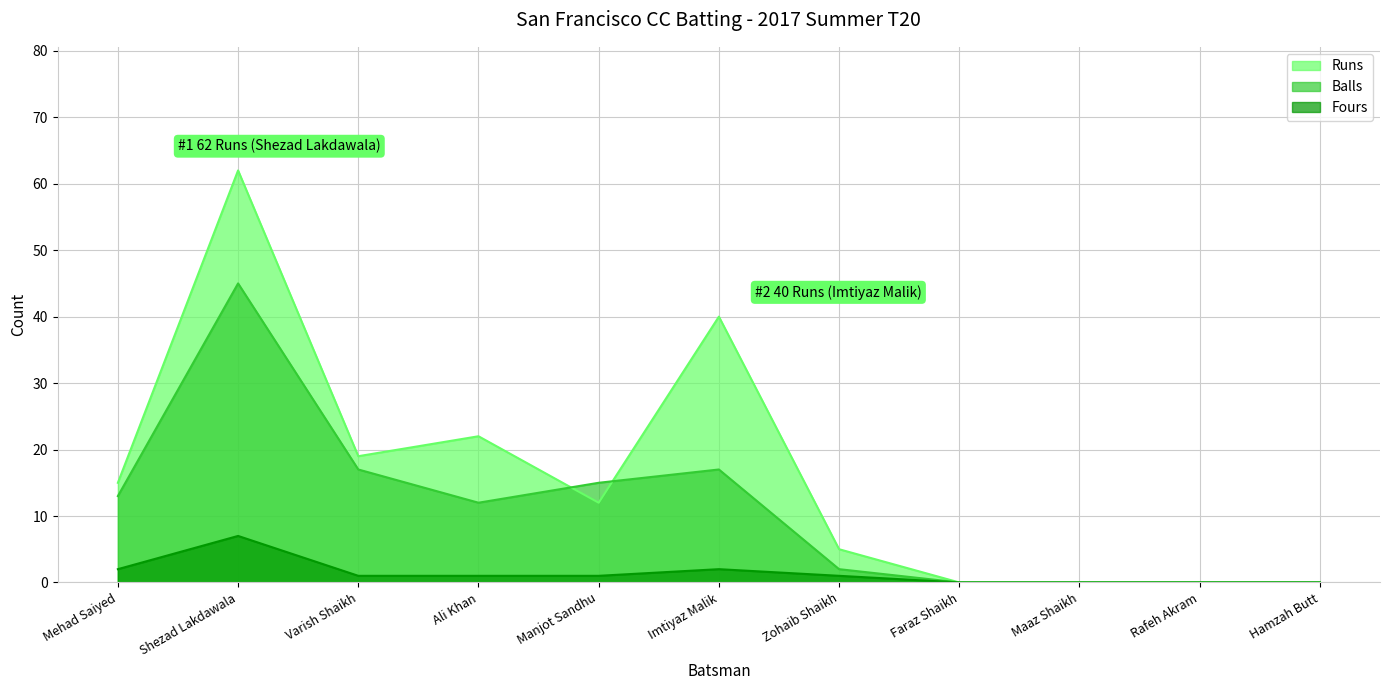

Does the chart display data point markers on the line(s)?

No